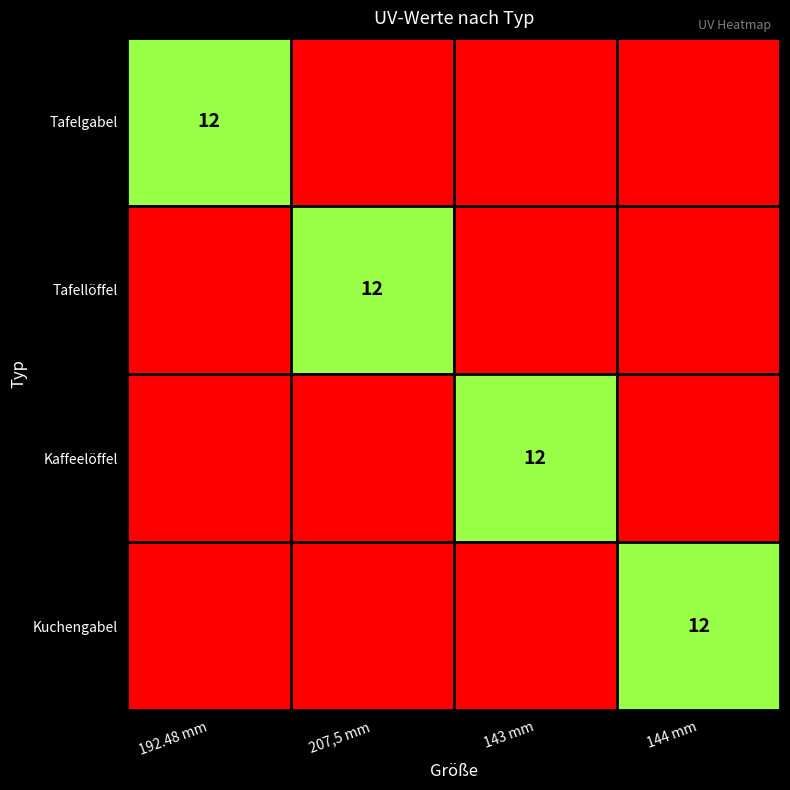

Which series changed the most between 143 mm and 144 mm?

Kaffeelöffel